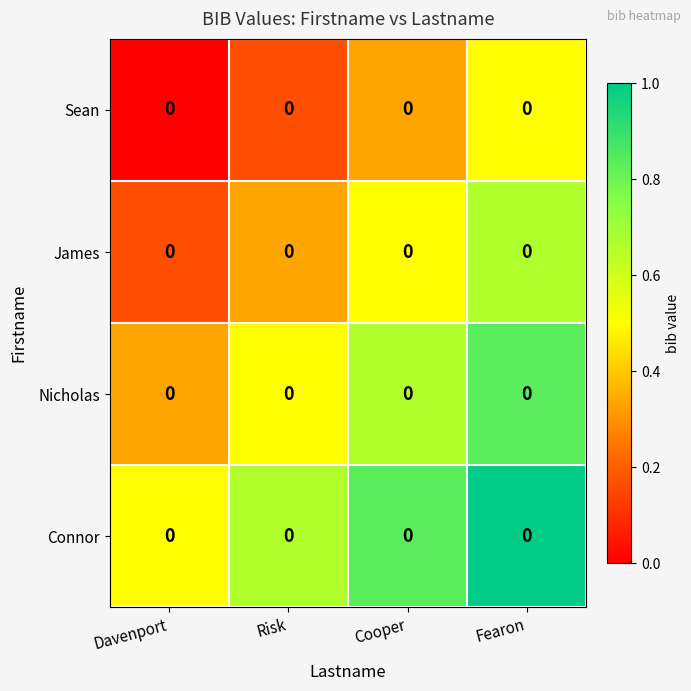

At which category does the chart reach its minimum across all series?

Davenport